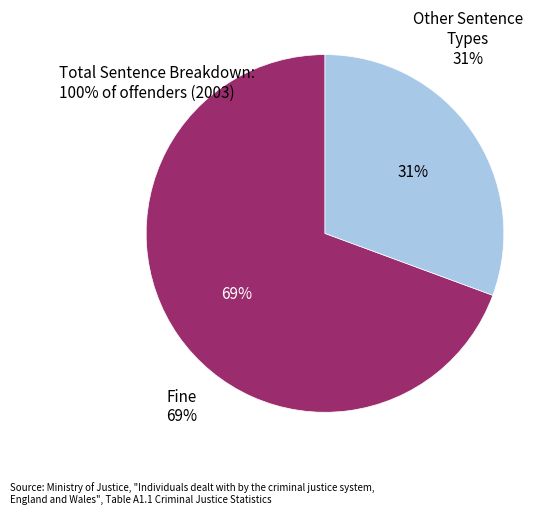

Is the sum of Other Sentence Types and Fine greater than half?

Yes